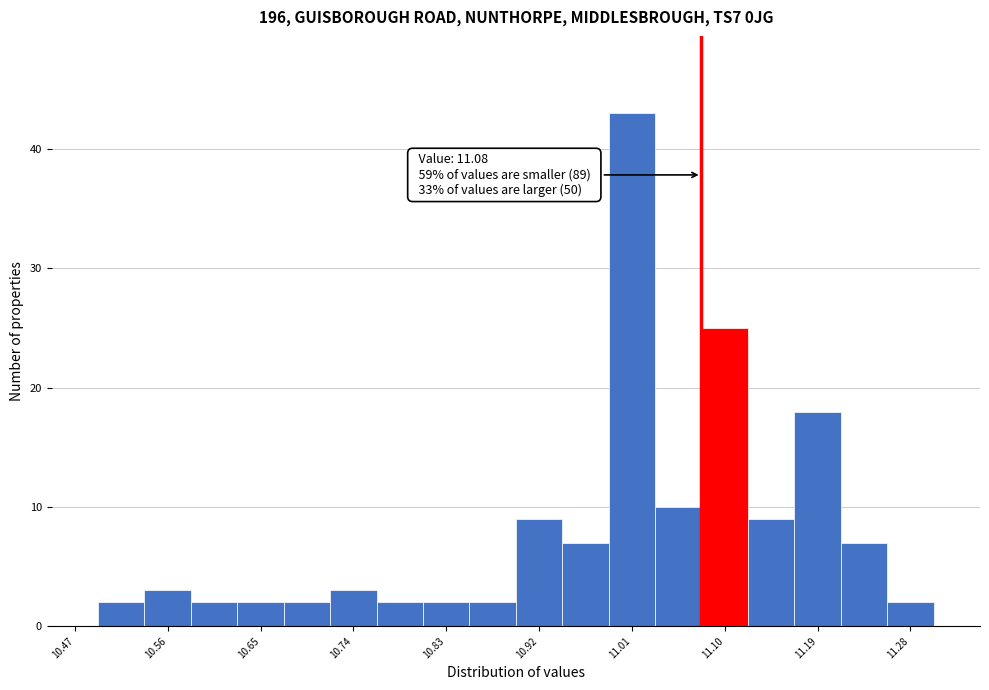

Which range on the x-axis has the tallest bar?

10.990 to 11.035